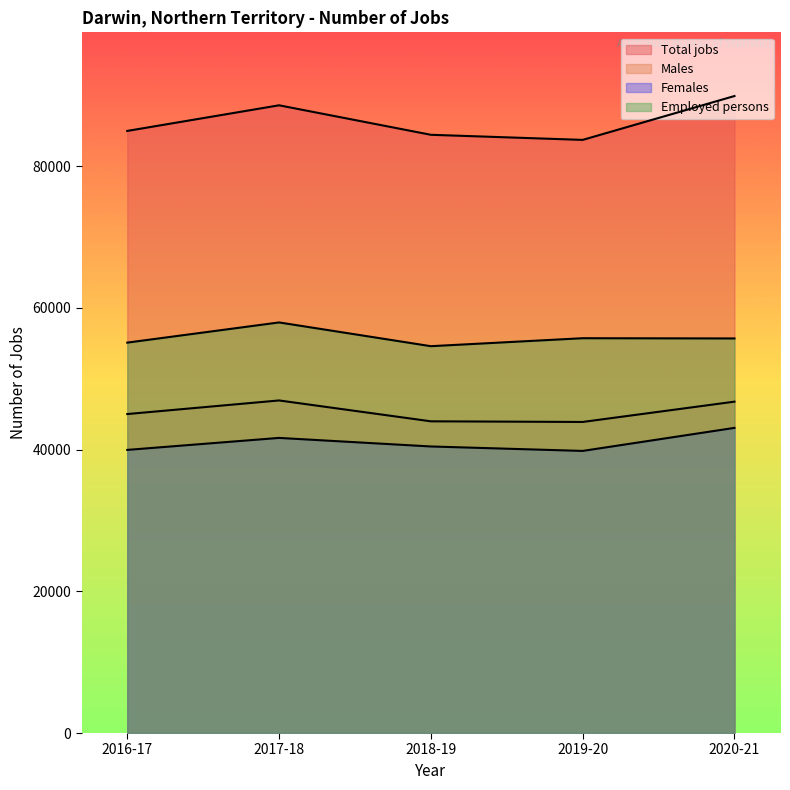

What is the total value across all series at 2016-17?

225032